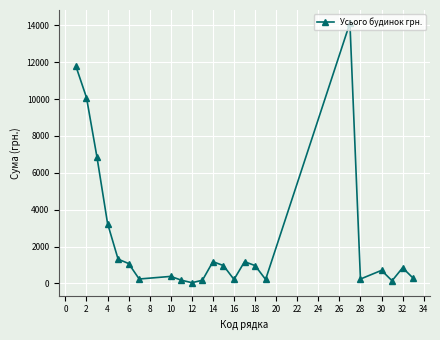

What is the maximum value shown in the chart?

14131.2